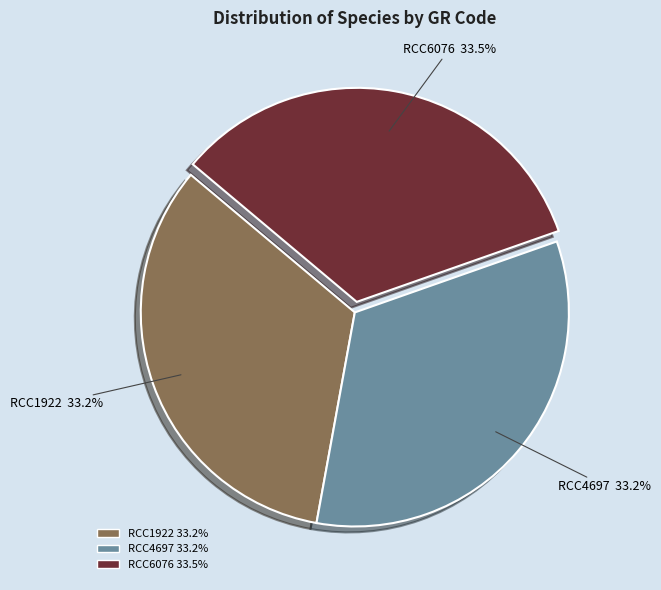

What percentage is the RCC4697 slice, to the nearest percent?

33%